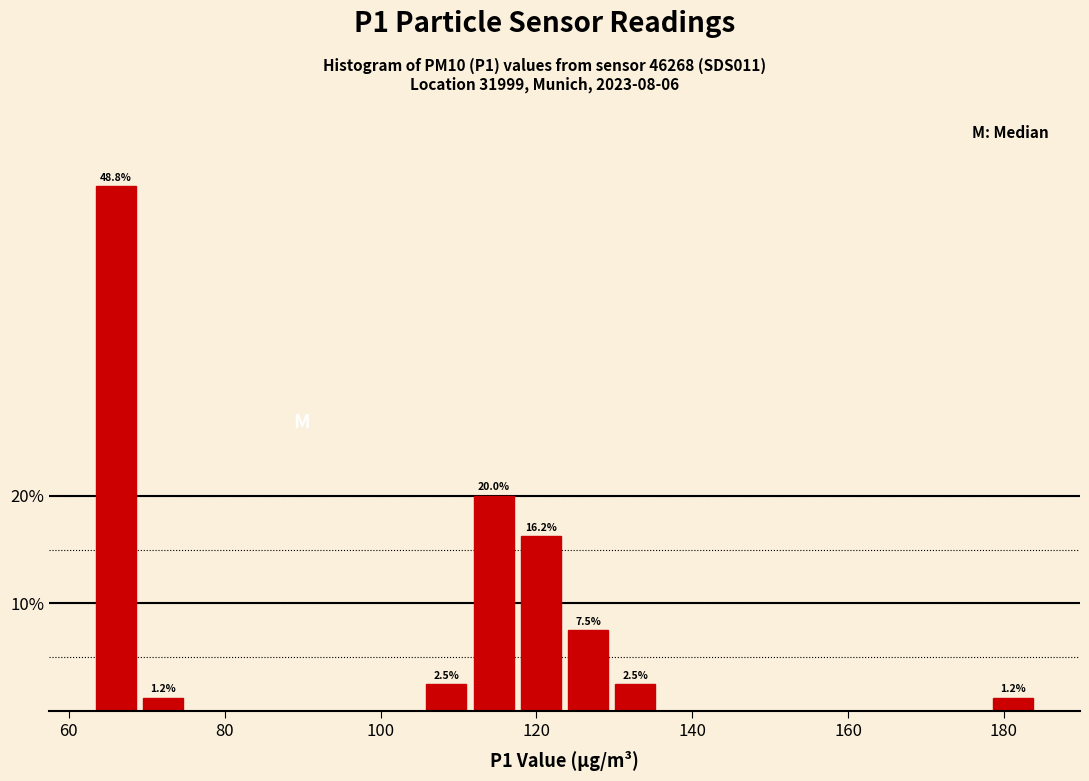

Around what value on the x-axis is the tallest bar? Give the approximate position of its centre, as read against the axis.

66